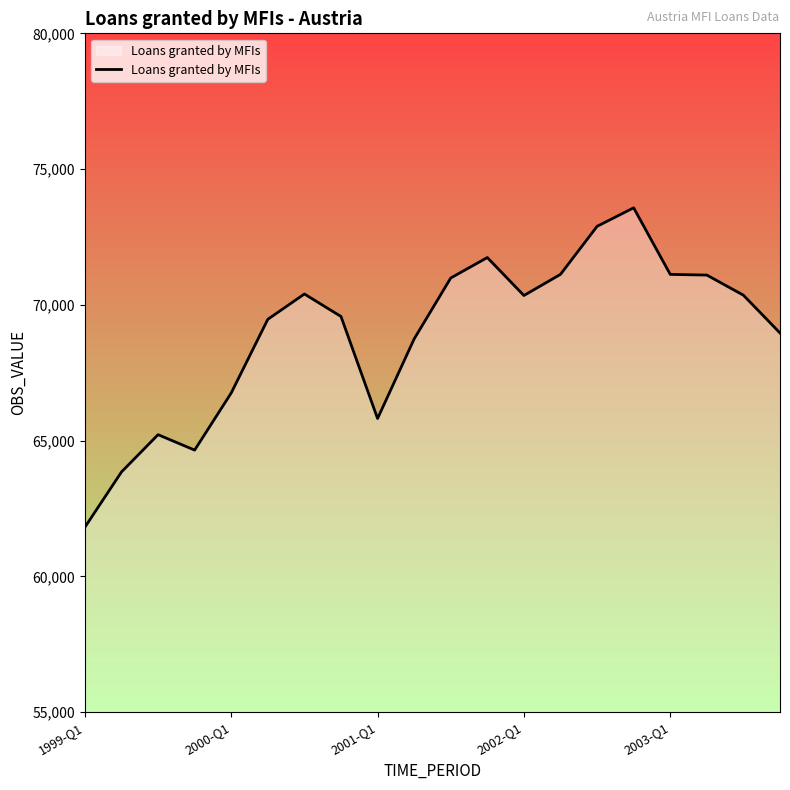

What is the minimum value shown in the chart?

61811